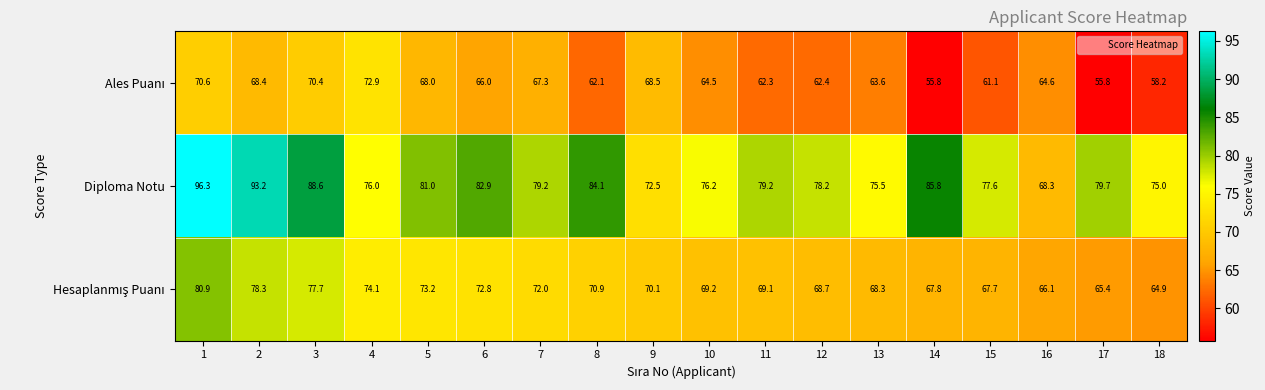

At how many categories does at least one series exceed 61?

18